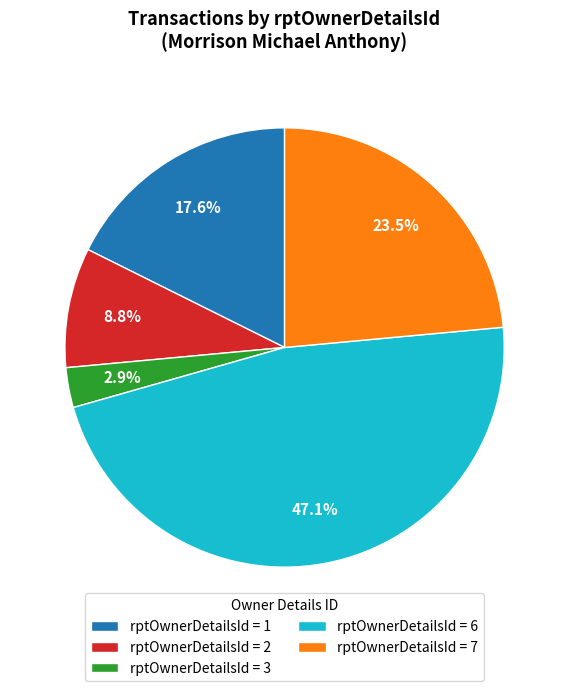

Which slice is the largest?

rptOwnerDetailsId = 6